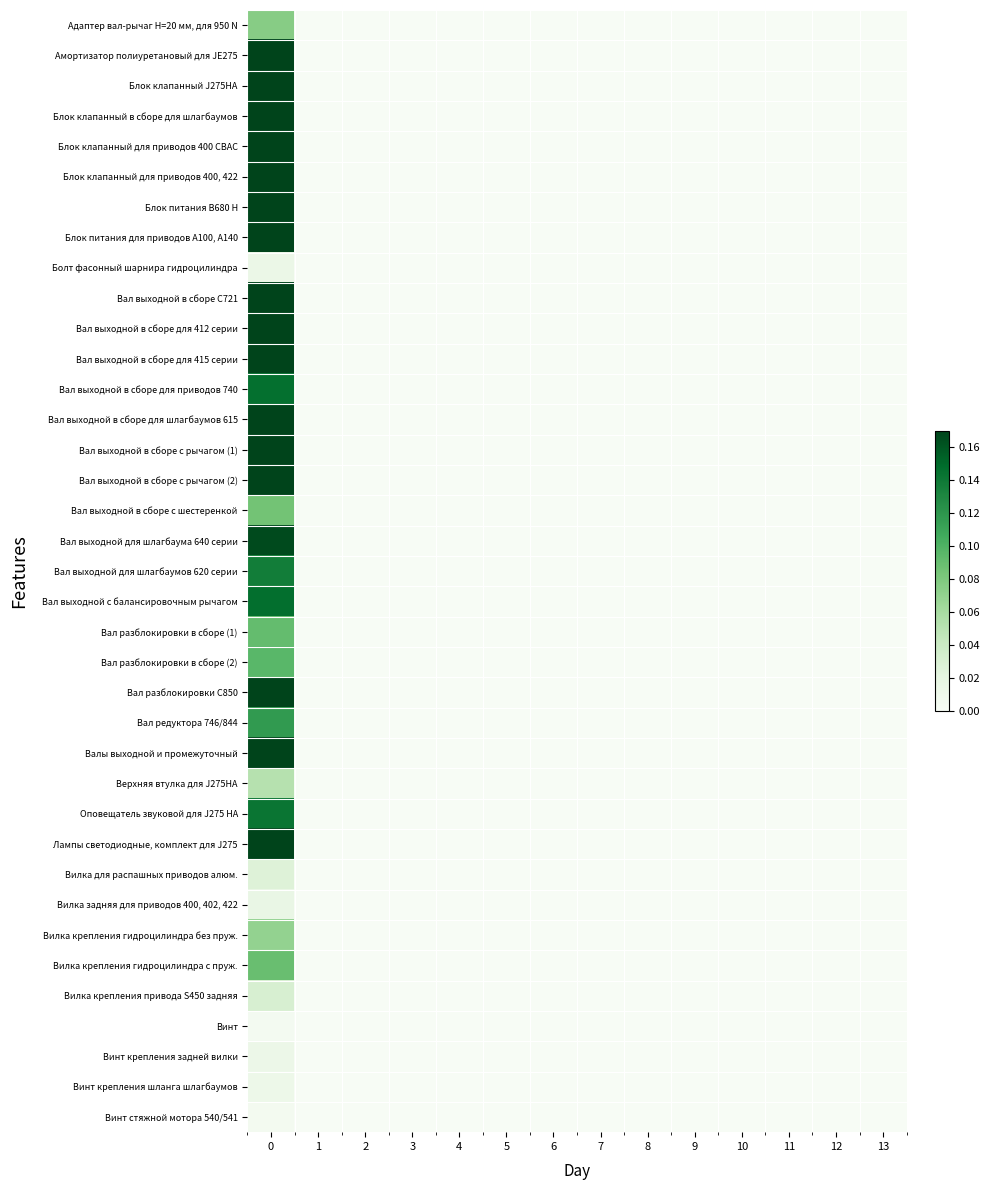

Reading left to right, what are all the values shown in this chart?

Адаптер вал-рычаг Н=20 мм, для 950 N: 0=0.1	1=0.0	2=0.0	3=0.0	4=0.0	5=0.0	6=0.0	7=0.0	8=0.0	9=0.0	10=0.0	11=0.0	12=0.0	13=0.0
Амортизатор полиуретановый для JE275: 0=0.3	1=0.0	2=0.0	3=0.0	4=0.0	5=0.0	6=0.0	7=0.0	8=0.0	9=0.0	10=0.0	11=0.0	12=0.0	13=0.0
Блок клапанный J275HA: 0=0.8	1=0.0	2=0.0	3=0.0	4=0.0	5=0.0	6=0.0	7=0.0	8=0.0	9=0.0	10=0.0	11=0.0	12=0.0	13=0.0
Блок клапанный в сборе для шлагбаумов: 0=0.2	1=0.0	2=0.0	3=0.0	4=0.0	5=0.0	6=0.0	7=0.0	8=0.0	9=0.0	10=0.0	11=0.0	12=0.0	13=0.0
Блок клапанный для приводов 400 CBAC: 0=0.2	1=0.0	2=0.0	3=0.0	4=0.0	5=0.0	6=0.0	7=0.0	8=0.0	9=0.0	10=0.0	11=0.0	12=0.0	13=0.0
Блок клапанный для приводов 400, 422: 0=0.2	1=0.0	2=0.0	3=0.0	4=0.0	5=0.0	6=0.0	7=0.0	8=0.0	9=0.0	10=0.0	11=0.0	12=0.0	13=0.0
Блок питания B680 H: 0=1.0	1=0.0	2=0.0	3=0.0	4=0.0	5=0.0	6=0.0	7=0.0	8=0.0	9=0.0	10=0.0	11=0.0	12=0.0	13=0.0
Блок питания для приводов A100, А140: 0=0.2	1=0.0	2=0.0	3=0.0	4=0.0	5=0.0	6=0.0	7=0.0	8=0.0	9=0.0	10=0.0	11=0.0	12=0.0	13=0.0
Болт фасонный шарнира гидроцилиндра: 0=0.0	1=0.0	2=0.0	3=0.0	4=0.0	5=0.0	6=0.0	7=0.0	8=0.0	9=0.0	10=0.0	11=0.0	12=0.0	13=0.0
Вал выходной в сборе C721: 0=0.5	1=0.0	2=0.0	3=0.0	4=0.0	5=0.0	6=0.0	7=0.0	8=0.0	9=0.0	10=0.0	11=0.0	12=0.0	13=0.0
Вал выходной в сборе для 412 серии: 0=0.2	1=0.0	2=0.0	3=0.0	4=0.0	5=0.0	6=0.0	7=0.0	8=0.0	9=0.0	10=0.0	11=0.0	12=0.0	13=0.0
Вал выходной в сборе для 415 серии: 0=0.2	1=0.0	2=0.0	3=0.0	4=0.0	5=0.0	6=0.0	7=0.0	8=0.0	9=0.0	10=0.0	11=0.0	12=0.0	13=0.0
Вал выходной в сборе для приводов 740: 0=0.1	1=0.0	2=0.0	3=0.0	4=0.0	5=0.0	6=0.0	7=0.0	8=0.0	9=0.0	10=0.0	11=0.0	12=0.0	13=0.0
Вал выходной в сборе для шлагбаумов 615: 0=0.4	1=0.0	2=0.0	3=0.0	4=0.0	5=0.0	6=0.0	7=0.0	8=0.0	9=0.0	10=0.0	11=0.0	12=0.0	13=0.0
Вал выходной в сборе с рычагом (1): 0=0.7	1=0.0	2=0.0	3=0.0	4=0.0	5=0.0	6=0.0	7=0.0	8=0.0	9=0.0	10=0.0	11=0.0	12=0.0	13=0.0
Вал выходной в сборе с рычагом (2): 0=0.7	1=0.0	2=0.0	3=0.0	4=0.0	5=0.0	6=0.0	7=0.0	8=0.0	9=0.0	10=0.0	11=0.0	12=0.0	13=0.0
Вал выходной в сборе с шестеренкой: 0=0.1	1=0.0	2=0.0	3=0.0	4=0.0	5=0.0	6=0.0	7=0.0	8=0.0	9=0.0	10=0.0	11=0.0	12=0.0	13=0.0
Вал выходной для шлагбаума 640 серии: 0=0.2	1=0.0	2=0.0	3=0.0	4=0.0	5=0.0	6=0.0	7=0.0	8=0.0	9=0.0	10=0.0	11=0.0	12=0.0	13=0.0
Вал выходной для шлагбаумов 620 серии: 0=0.1	1=0.0	2=0.0	3=0.0	4=0.0	5=0.0	6=0.0	7=0.0	8=0.0	9=0.0	10=0.0	11=0.0	12=0.0	13=0.0
Вал выходной с балансировочным рычагом: 0=0.1	1=0.0	2=0.0	3=0.0	4=0.0	5=0.0	6=0.0	7=0.0	8=0.0	9=0.0	10=0.0	11=0.0	12=0.0	13=0.0
Вал разблокировки в сборе (1): 0=0.1	1=0.0	2=0.0	3=0.0	4=0.0	5=0.0	6=0.0	7=0.0	8=0.0	9=0.0	10=0.0	11=0.0	12=0.0	13=0.0
Вал разблокировки в сборе (2): 0=0.1	1=0.0	2=0.0	3=0.0	4=0.0	5=0.0	6=0.0	7=0.0	8=0.0	9=0.0	10=0.0	11=0.0	12=0.0	13=0.0
Вал разблокировки С850: 0=0.2	1=0.0	2=0.0	3=0.0	4=0.0	5=0.0	6=0.0	7=0.0	8=0.0	9=0.0	10=0.0	11=0.0	12=0.0	13=0.0
Вал редуктора 746/844: 0=0.1	1=0.0	2=0.0	3=0.0	4=0.0	5=0.0	6=0.0	7=0.0	8=0.0	9=0.0	10=0.0	11=0.0	12=0.0	13=0.0
Валы выходной и промежуточный: 0=0.2	1=0.0	2=0.0	3=0.0	4=0.0	5=0.0	6=0.0	7=0.0	8=0.0	9=0.0	10=0.0	11=0.0	12=0.0	13=0.0
Верхняя втулка для J275HA: 0=0.1	1=0.0	2=0.0	3=0.0	4=0.0	5=0.0	6=0.0	7=0.0	8=0.0	9=0.0	10=0.0	11=0.0	12=0.0	13=0.0
Оповещатель звуковой для J275 HA: 0=0.1	1=0.0	2=0.0	3=0.0	4=0.0	5=0.0	6=0.0	7=0.0	8=0.0	9=0.0	10=0.0	11=0.0	12=0.0	13=0.0
Лампы светодиодные, комплект для J275: 0=0.5	1=0.0	2=0.0	3=0.0	4=0.0	5=0.0	6=0.0	7=0.0	8=0.0	9=0.0	10=0.0	11=0.0	12=0.0	13=0.0
Вилка для распашных приводов алюм.: 0=0.0	1=0.0	2=0.0	3=0.0	4=0.0	5=0.0	6=0.0	7=0.0	8=0.0	9=0.0	10=0.0	11=0.0	12=0.0	13=0.0
Вилка задняя для приводов 400, 402, 422: 0=0.0	1=0.0	2=0.0	3=0.0	4=0.0	5=0.0	6=0.0	7=0.0	8=0.0	9=0.0	10=0.0	11=0.0	12=0.0	13=0.0
Вилка крепления гидроцилиндра без пруж.: 0=0.1	1=0.0	2=0.0	3=0.0	4=0.0	5=0.0	6=0.0	7=0.0	8=0.0	9=0.0	10=0.0	11=0.0	12=0.0	13=0.0
Вилка крепления гидроцилиндра с пруж.: 0=0.1	1=0.0	2=0.0	3=0.0	4=0.0	5=0.0	6=0.0	7=0.0	8=0.0	9=0.0	10=0.0	11=0.0	12=0.0	13=0.0
Вилка крепления привода S450 задняя: 0=0.0	1=0.0	2=0.0	3=0.0	4=0.0	5=0.0	6=0.0	7=0.0	8=0.0	9=0.0	10=0.0	11=0.0	12=0.0	13=0.0
Винт: 0=0.0	1=0.0	2=0.0	3=0.0	4=0.0	5=0.0	6=0.0	7=0.0	8=0.0	9=0.0	10=0.0	11=0.0	12=0.0	13=0.0
Винт крепления задней вилки: 0=0.0	1=0.0	2=0.0	3=0.0	4=0.0	5=0.0	6=0.0	7=0.0	8=0.0	9=0.0	10=0.0	11=0.0	12=0.0	13=0.0
Винт крепления шланга шлагбаумов: 0=0.0	1=0.0	2=0.0	3=0.0	4=0.0	5=0.0	6=0.0	7=0.0	8=0.0	9=0.0	10=0.0	11=0.0	12=0.0	13=0.0
Винт стяжной мотора 540/541: 0=0.0	1=0.0	2=0.0	3=0.0	4=0.0	5=0.0	6=0.0	7=0.0	8=0.0	9=0.0	10=0.0	11=0.0	12=0.0	13=0.0